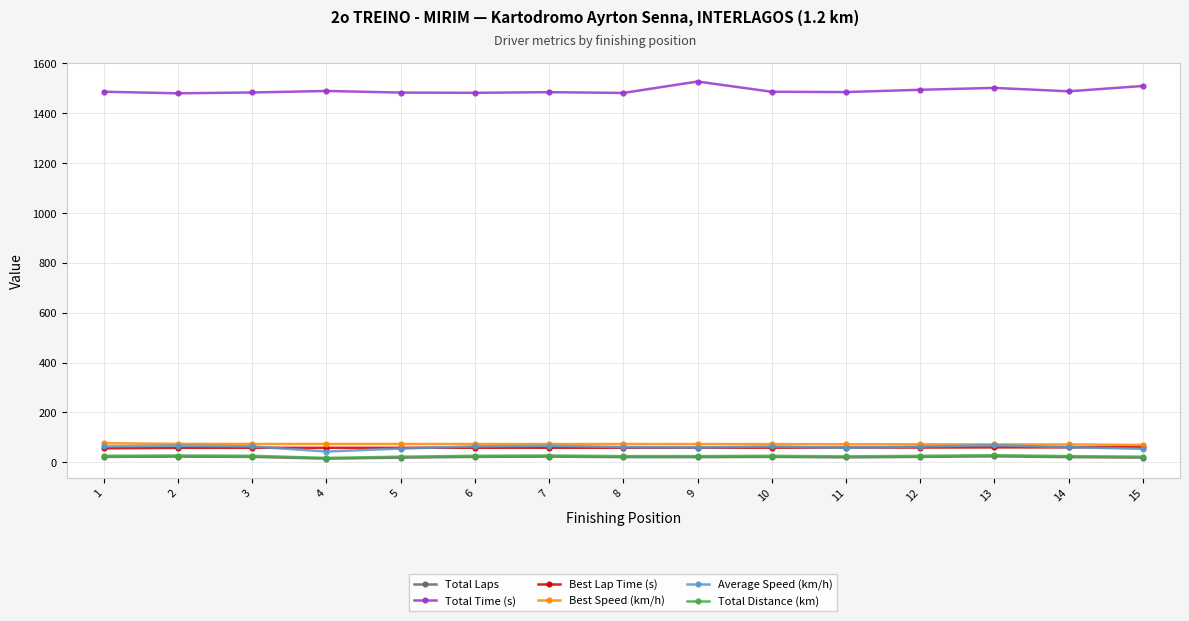

True or false: Total Distance (km) has more than 1 interior local peaks.

True